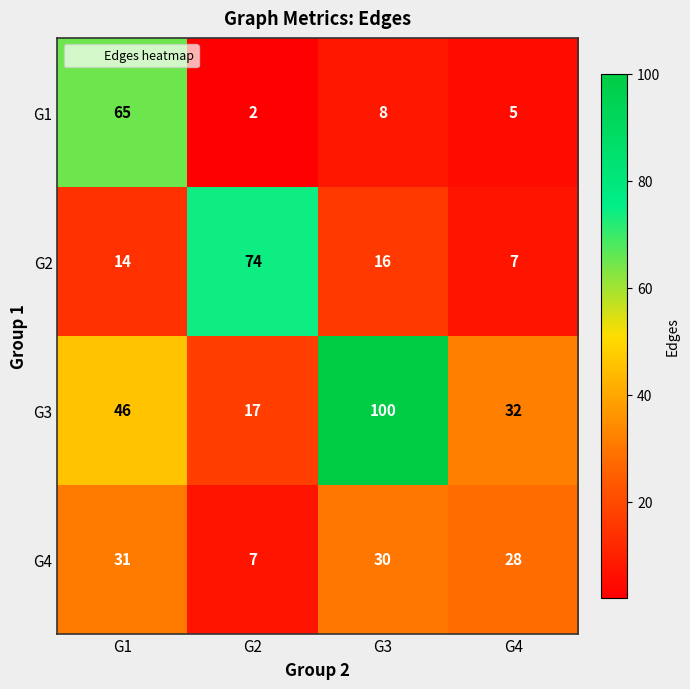

At G3, list the series in order from smallest to largest.

G1, G2, G4, G3